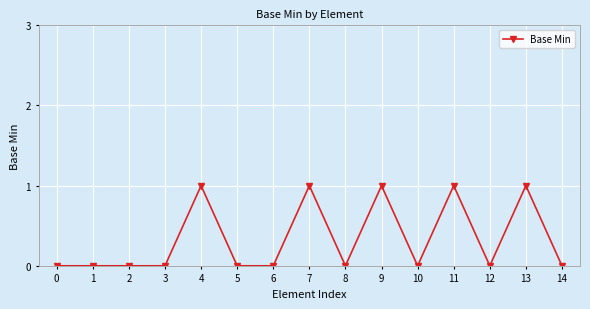

Read the value at 13.

1